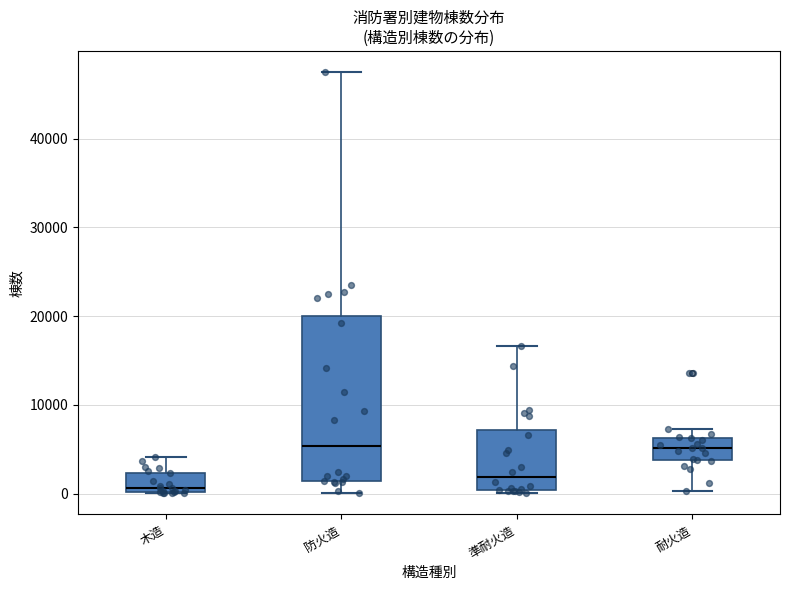

Comparing the boxes themselves (not the whiskers), which one is the tallest?

防火造